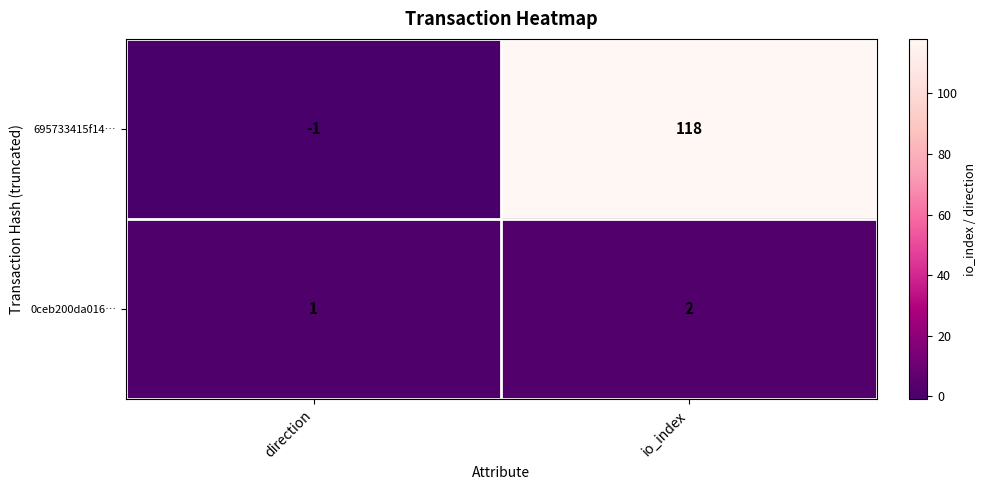

Reading left to right, transcribe all the data shown in this chart.

695733415f14…: direction=-1	io_index=118
0ceb200da016…: direction=1	io_index=2